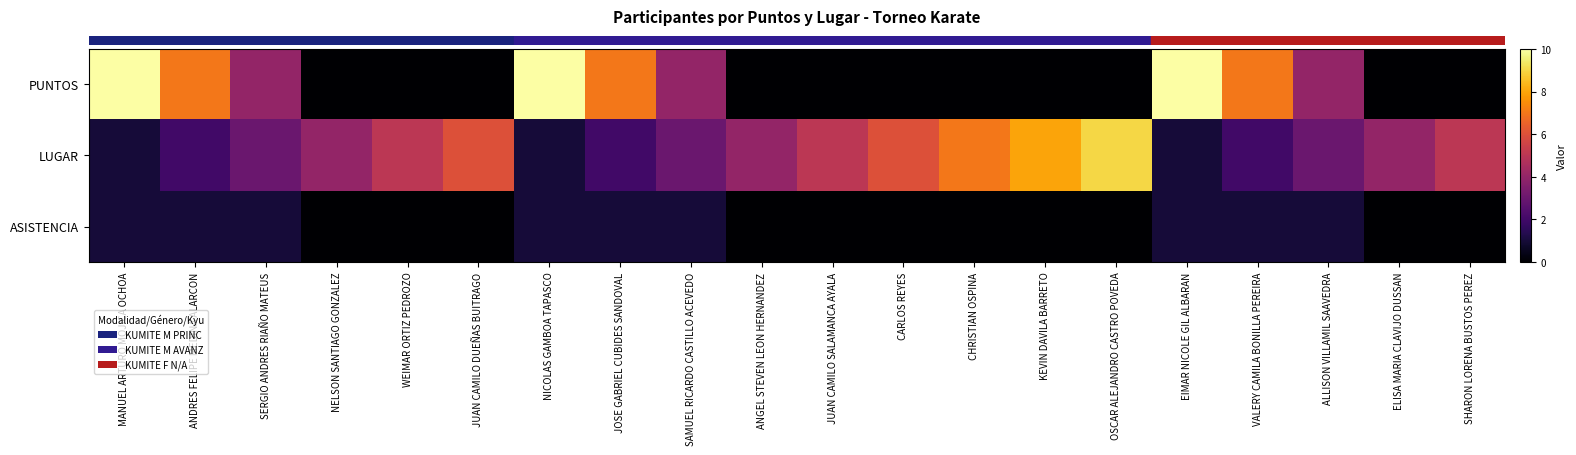

How many categories are shown in the chart?

20